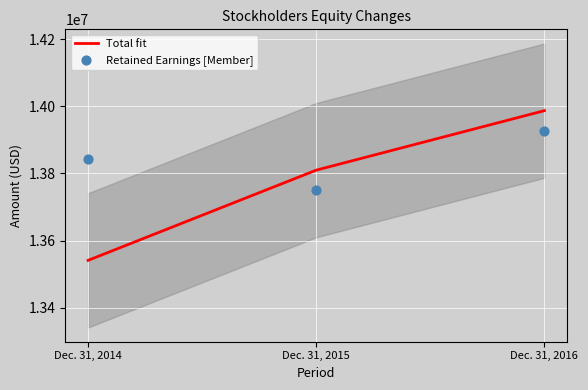

Which has a higher value, Dec. 31, 2015 or Dec. 31, 2016?

Dec. 31, 2016